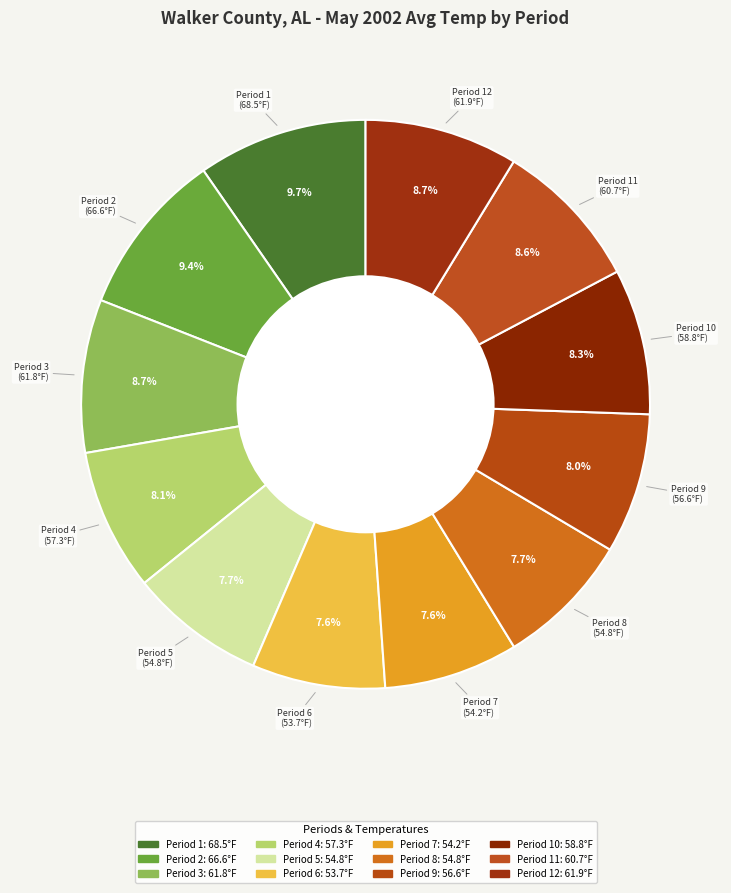

Is there any slice that represents more than half of the pie?

No